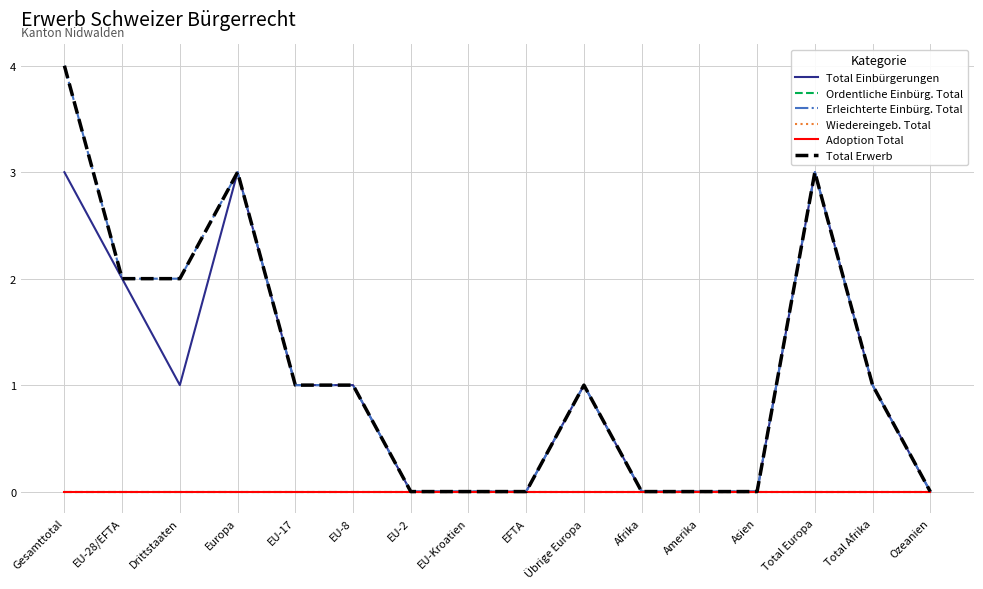

Which has a higher value, Europa or EU-Kroatien?

Europa